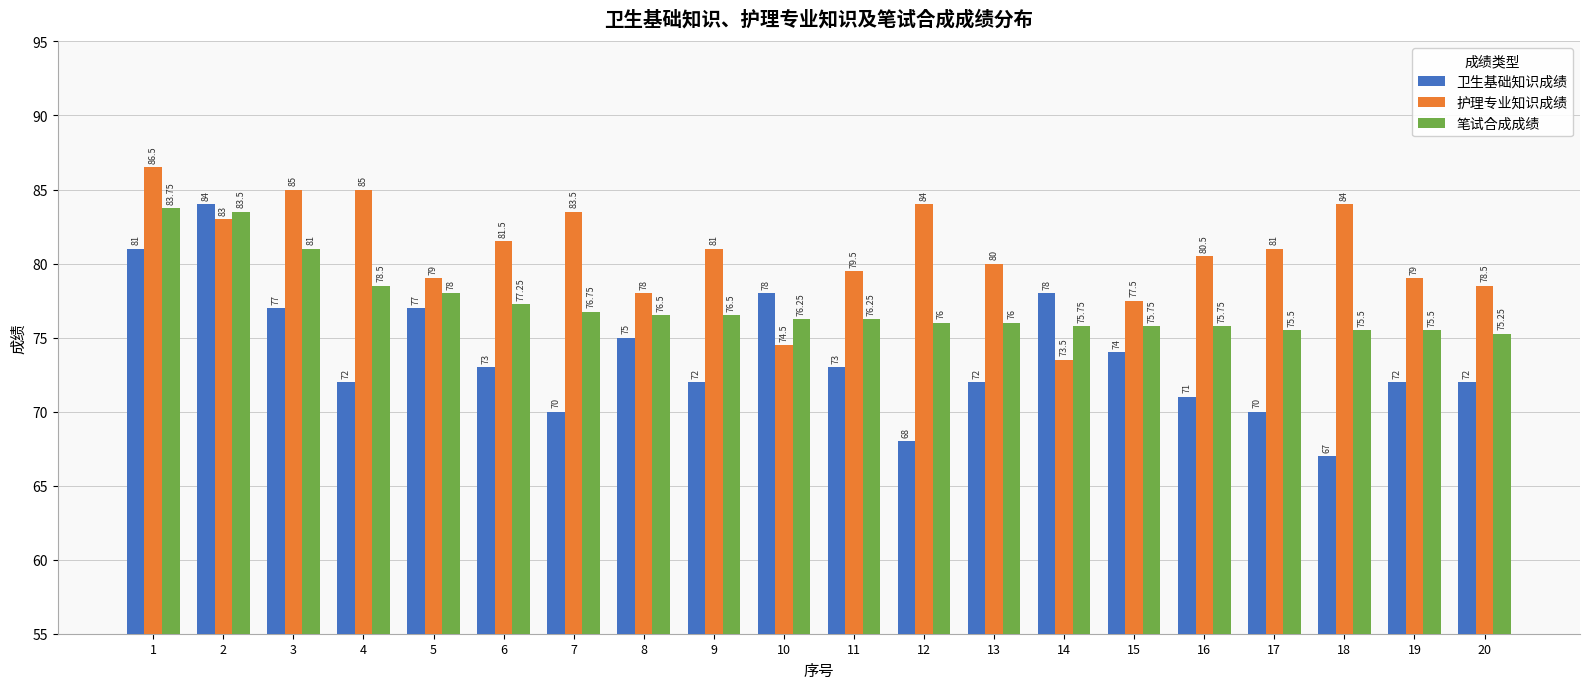

The value of 护理专业知识成绩 at 9 is 138.3. True or false?

False